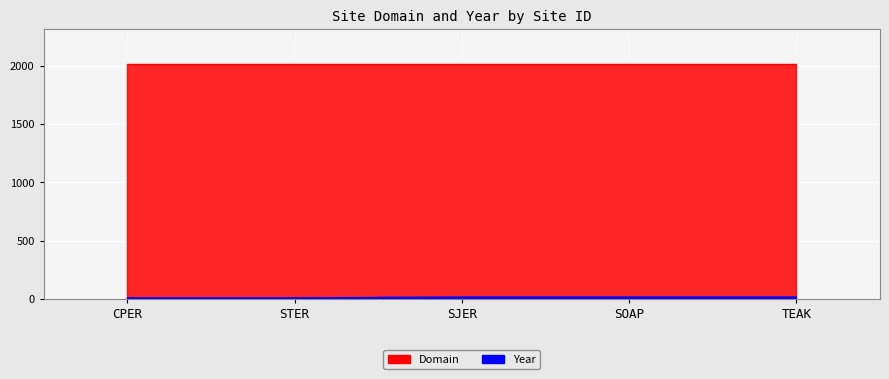

Rank the categories by value from lowest to highest.

CPER, STER, SJER, SOAP, TEAK